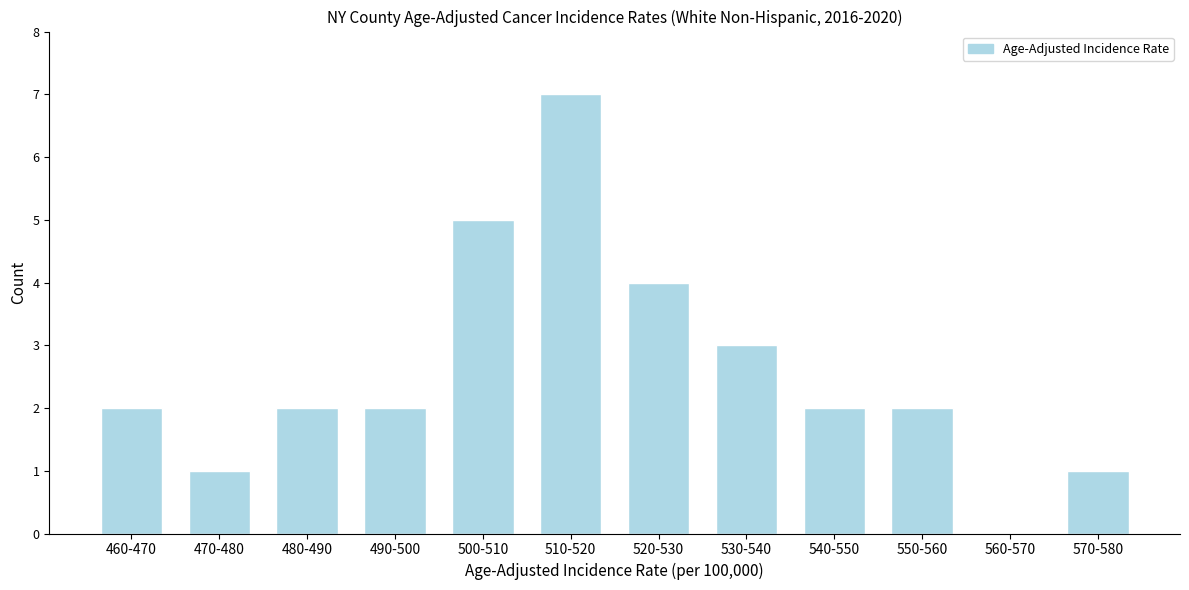

Reading left to right, extract all data points from this chart.

460-470=2	470-480=1	480-490=2	490-500=2	500-510=5	510-520=7	520-530=4	530-540=3	540-550=2	550-560=2	560-570=0	570-580=1